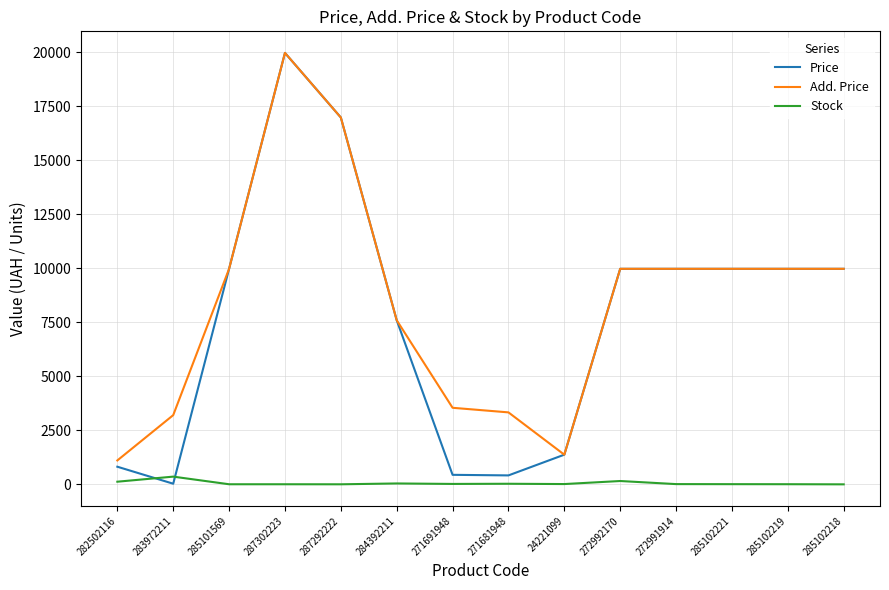

The value of Price at 287302223 is 30981.0. True or false?

False